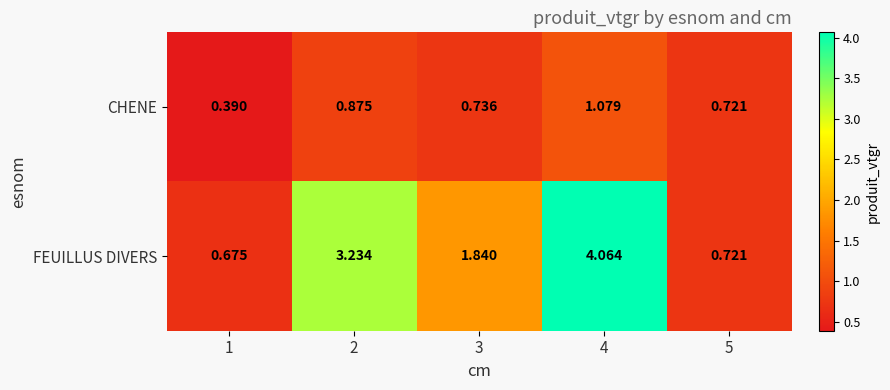

At 3, list the series in order from smallest to largest.

CHENE, FEUILLUS DIVERS